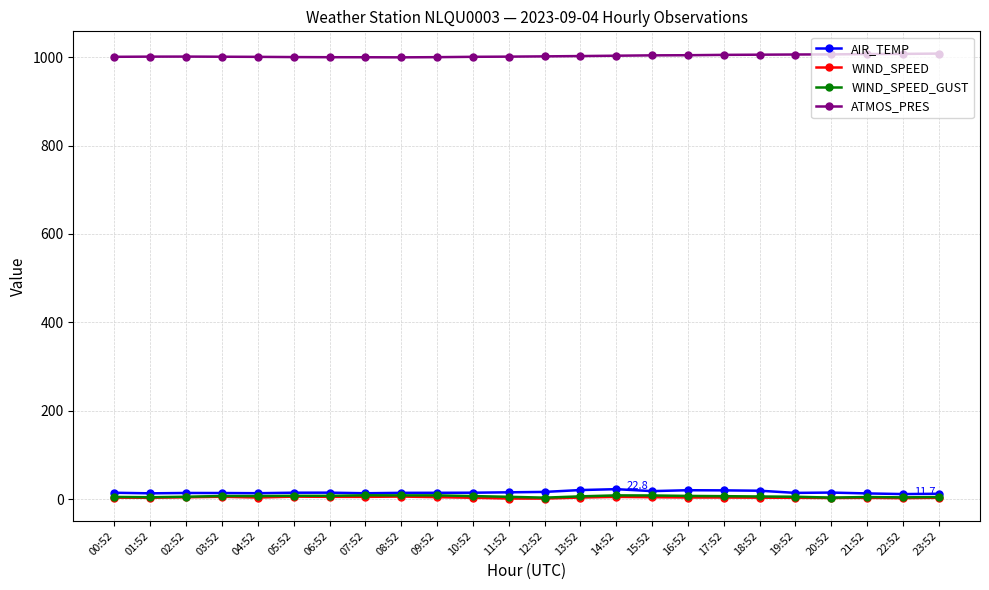

What is the label of the 14th point from the right?

10:52